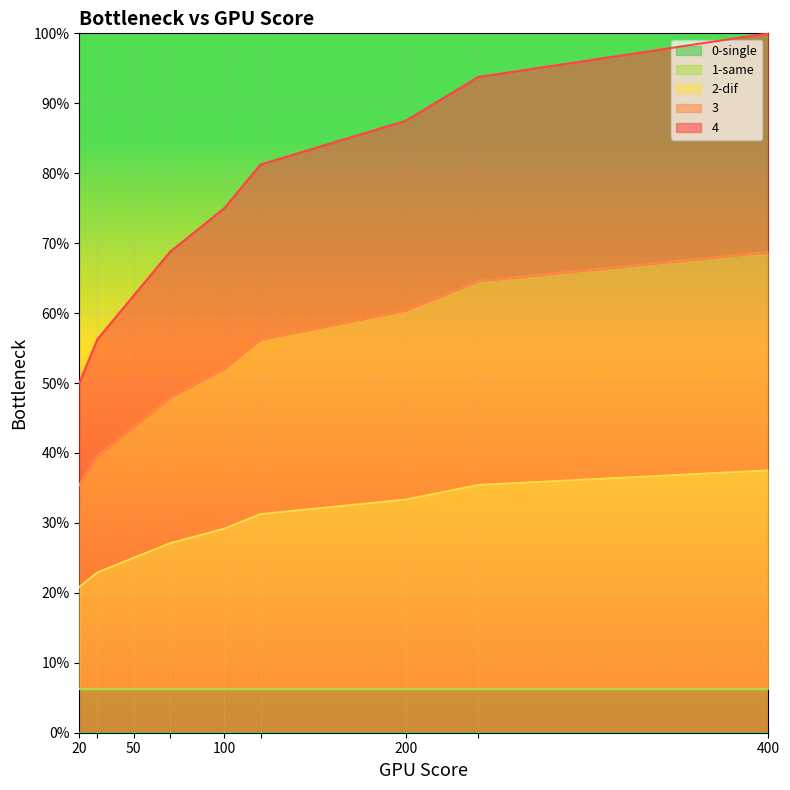

At which label does 1-same reach its minimum?

20